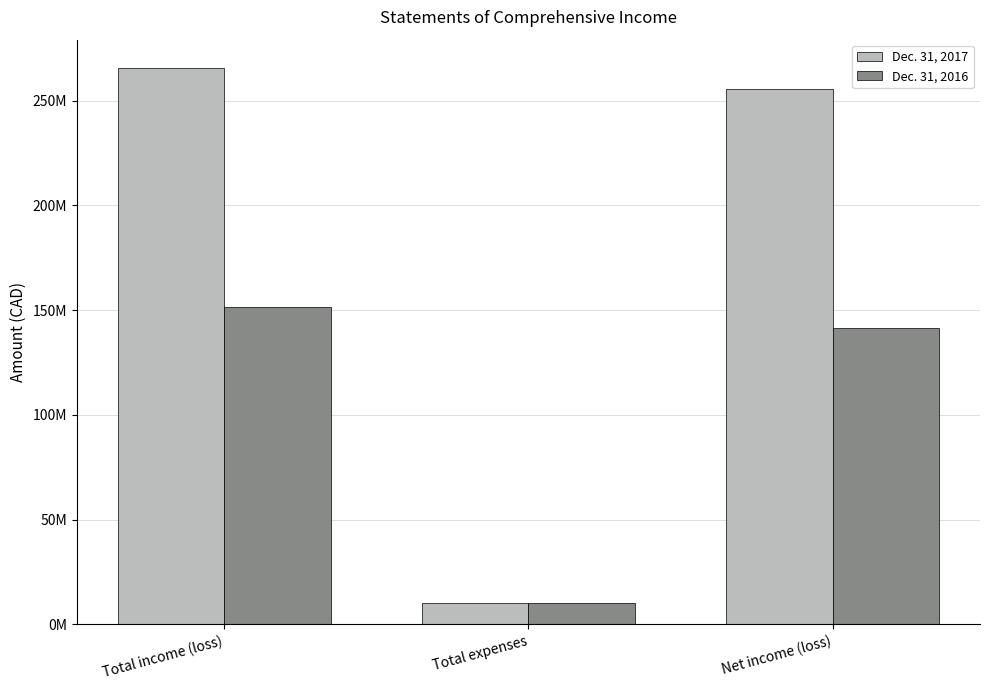

Reading left to right, list all the values displayed in this chart.

Dec. 31, 2017: Total income (loss)=265765638	Total expenses=10384002	Net income (loss)=255381636
Dec. 31, 2016: Total income (loss)=151337305	Total expenses=10111122	Net income (loss)=141226183